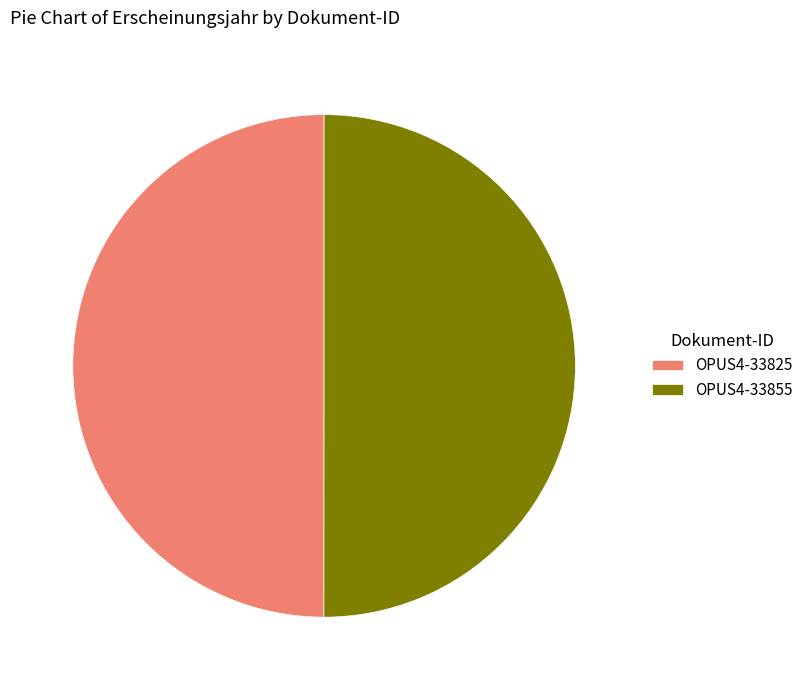

How many segments does this pie chart have?

2